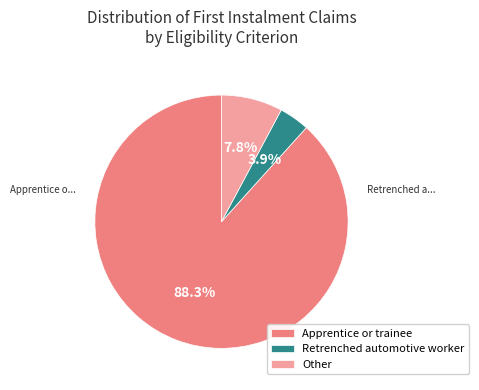

What is the ratio of the value at Apprentice or trainee to the value at Other?

11.3